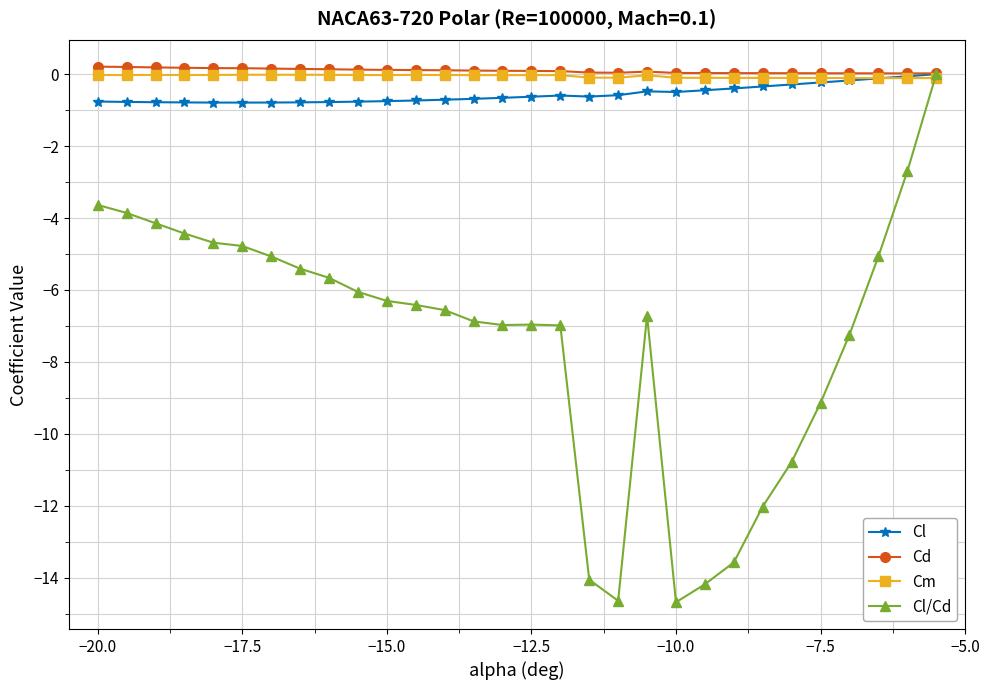

Which series has the largest range (max minus min)?

Cl/Cd